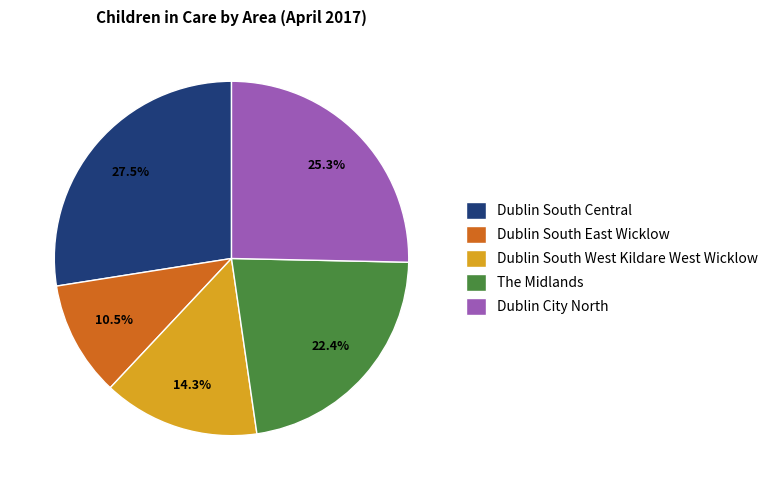

Does Dublin South West Kildare West Wicklow represent more than half of the total?

No